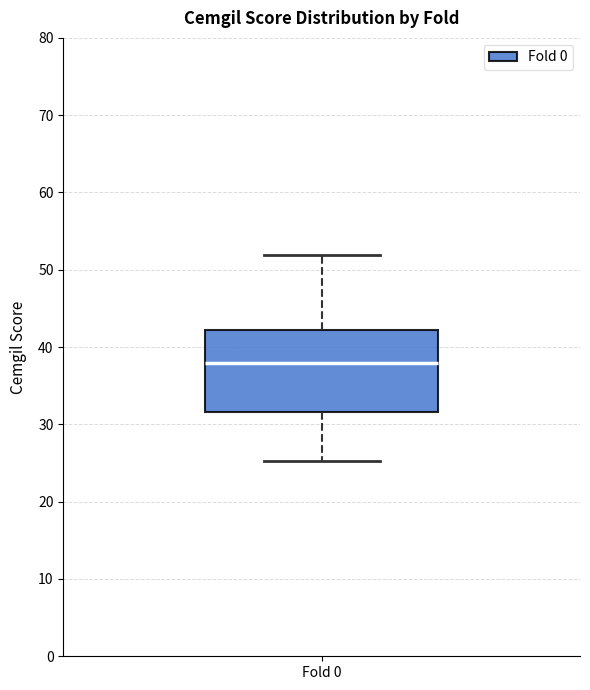

Read this box plot against the y-axis: the position of the median line, the range covered by the box, and the ends of both whiskers. The values are not printed on the chart, so give them approximately, as read against the axis.

median 38, box 32 to 42, whiskers 25 to 52